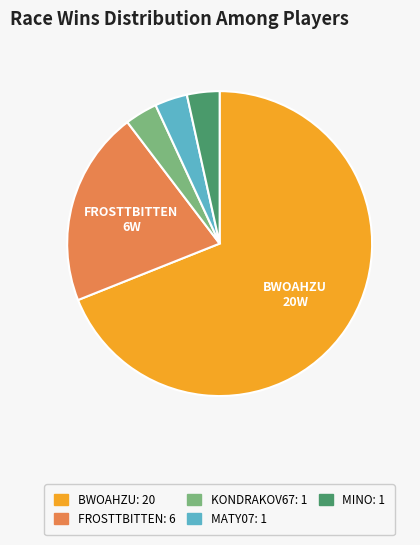

Does any single category account for the majority?

Yes